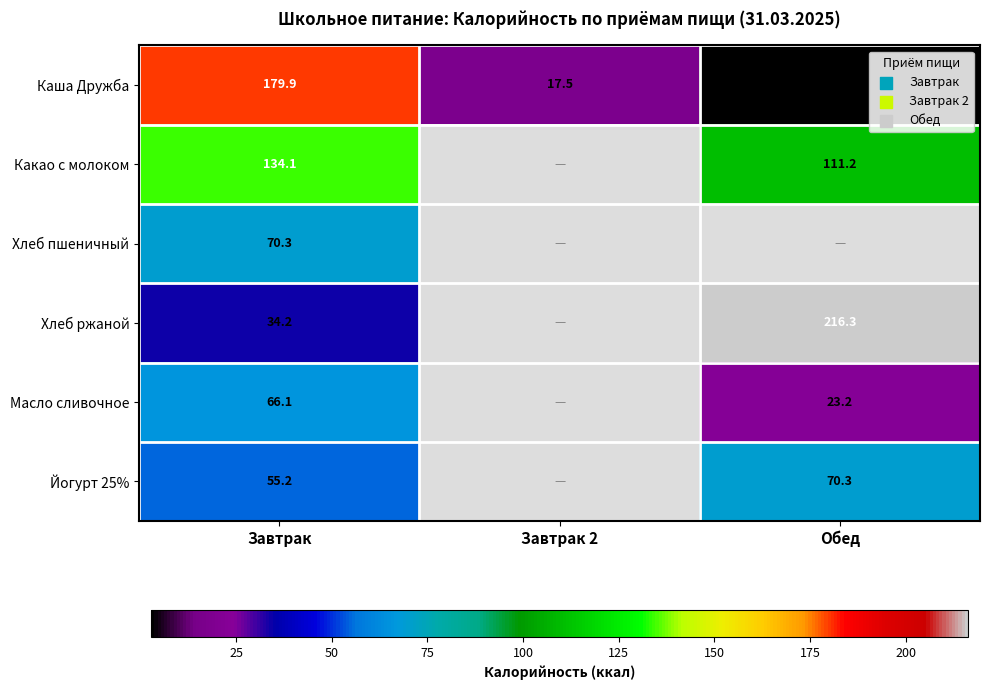

What is the sum of the Каша Дружба values at Завтрак 2 and Завтрак?

197.4